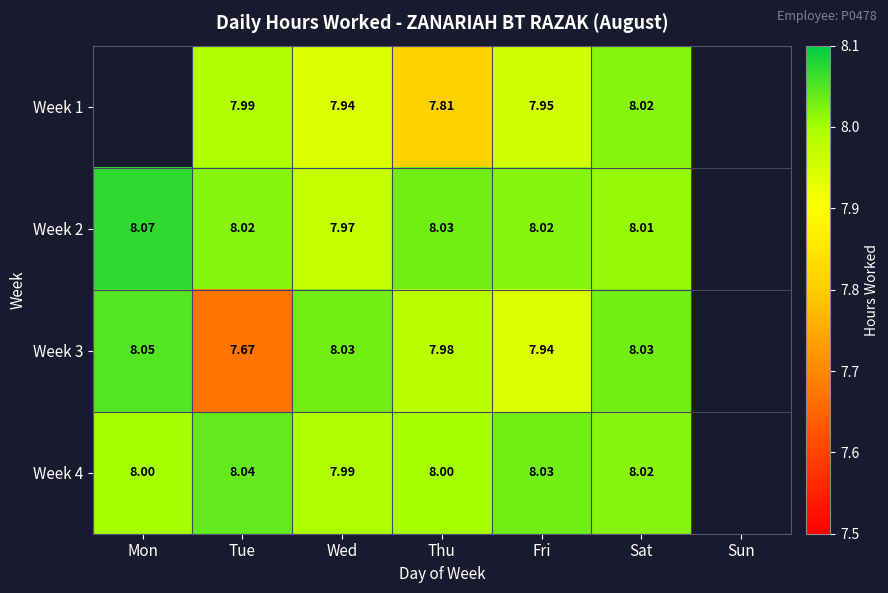

Is the value of Week 4 at Mon greater than the value of Week 1 at Fri?

Yes